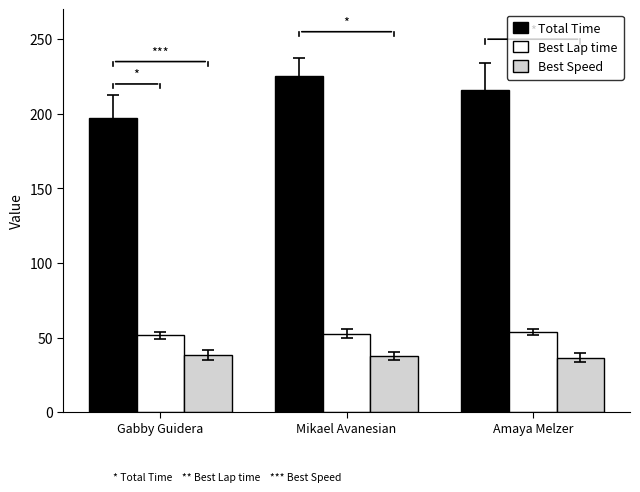

What is the average value of the Best Speed series?

37.6